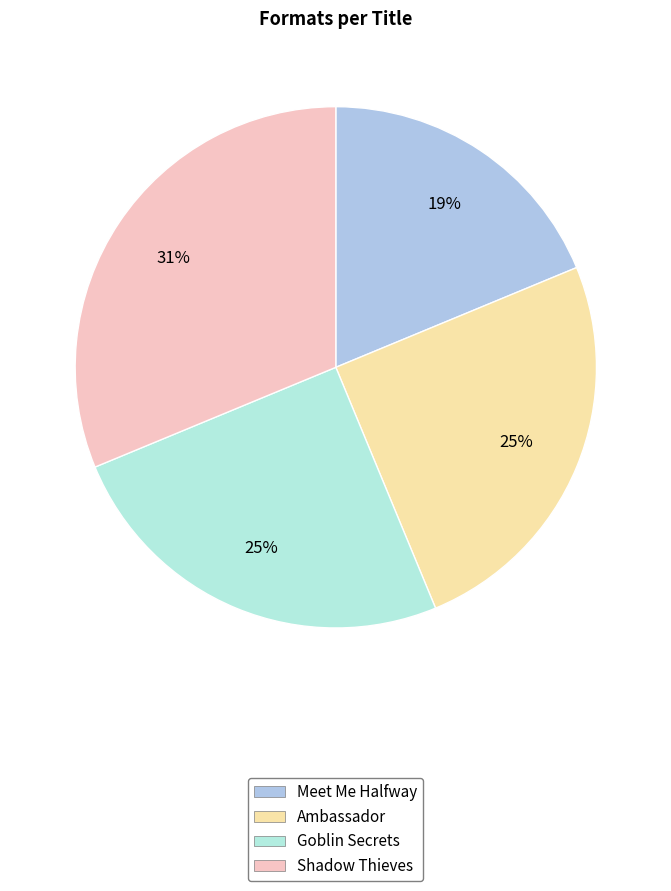

Is the sum of Ambassador and Meet Me Halfway greater than half?

No